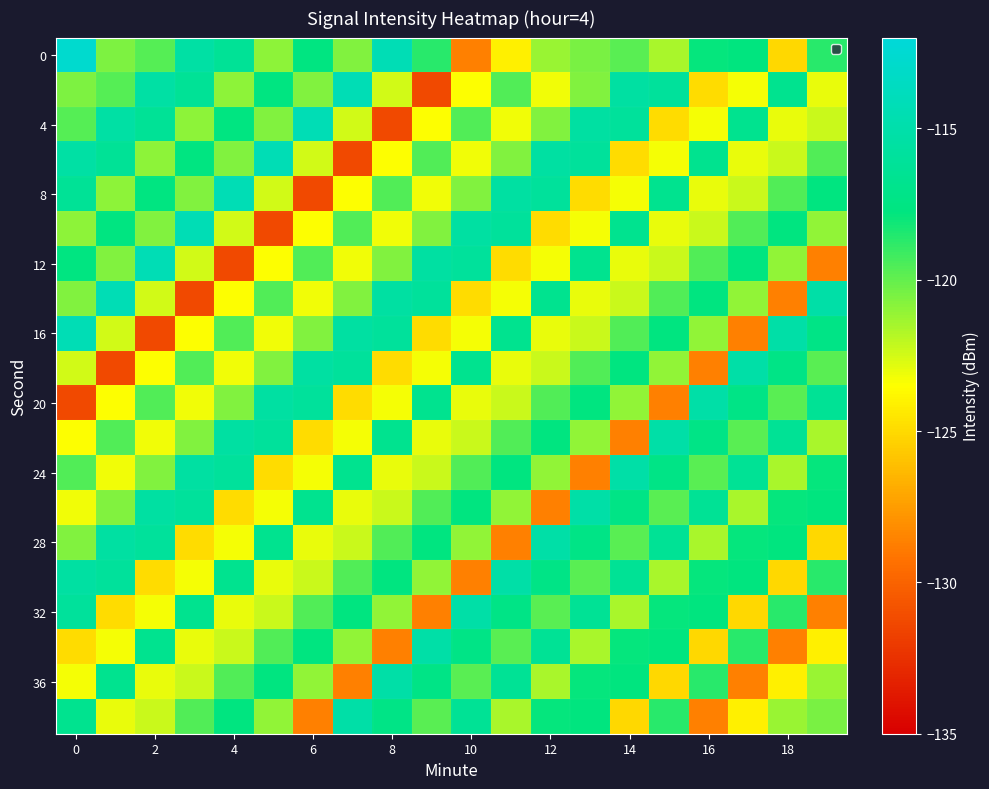

What is the maximum value shown in the chart?

-112.6